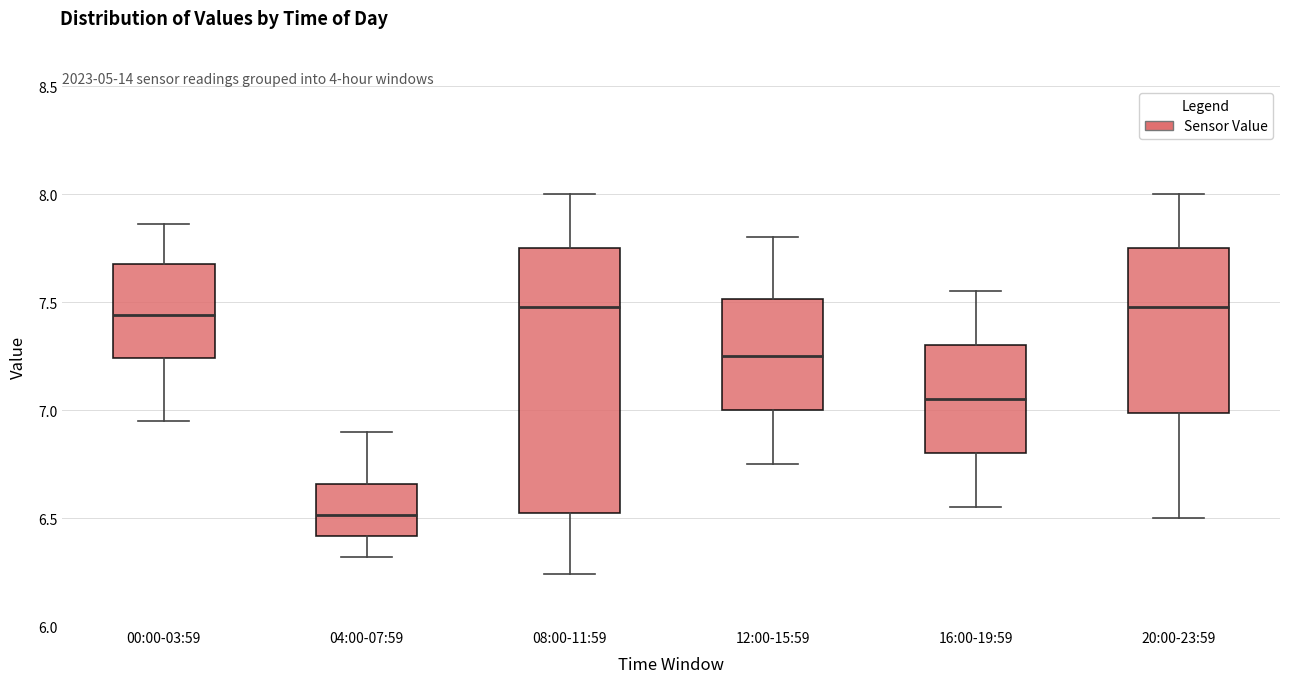

Which box is the tallest, from its lower edge to its upper edge?

08:00-11:59